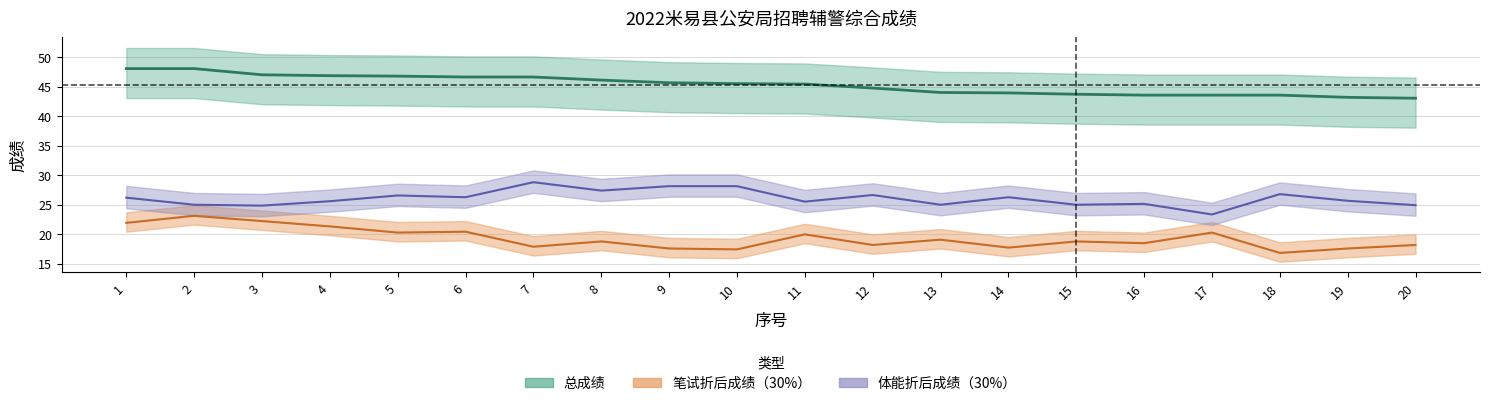

Reading left to right, transcribe all the data shown in this chart.

笔试折后成绩（30%）: 1=21.9	2=23.1	3=22.2	4=21.3	5=20.2	6=20.4	7=17.9	8=18.8	9=17.6	10=17.4	11=19.9	12=18.1	13=19.1	14=17.7	15=18.8	16=18.4	17=20.2	18=16.8	19=17.6	20=18.1
体能折后成绩（30%）: 1=26.2	2=25.0	3=24.8	4=25.6	5=26.6	6=26.2	7=28.8	8=27.4	9=28.1	10=28.1	11=25.5	12=26.6	13=25.0	14=26.2	15=25.0	16=25.1	17=23.3	18=26.8	19=25.6	20=24.9
总成绩: 1=48.1	2=48.1	3=47.0	4=46.9	5=46.8	6=46.6	7=46.6	8=46.1	9=45.7	10=45.5	11=45.5	12=44.8	13=44.0	14=44.0	15=43.7	16=43.6	17=43.6	18=43.6	19=43.2	20=43.0